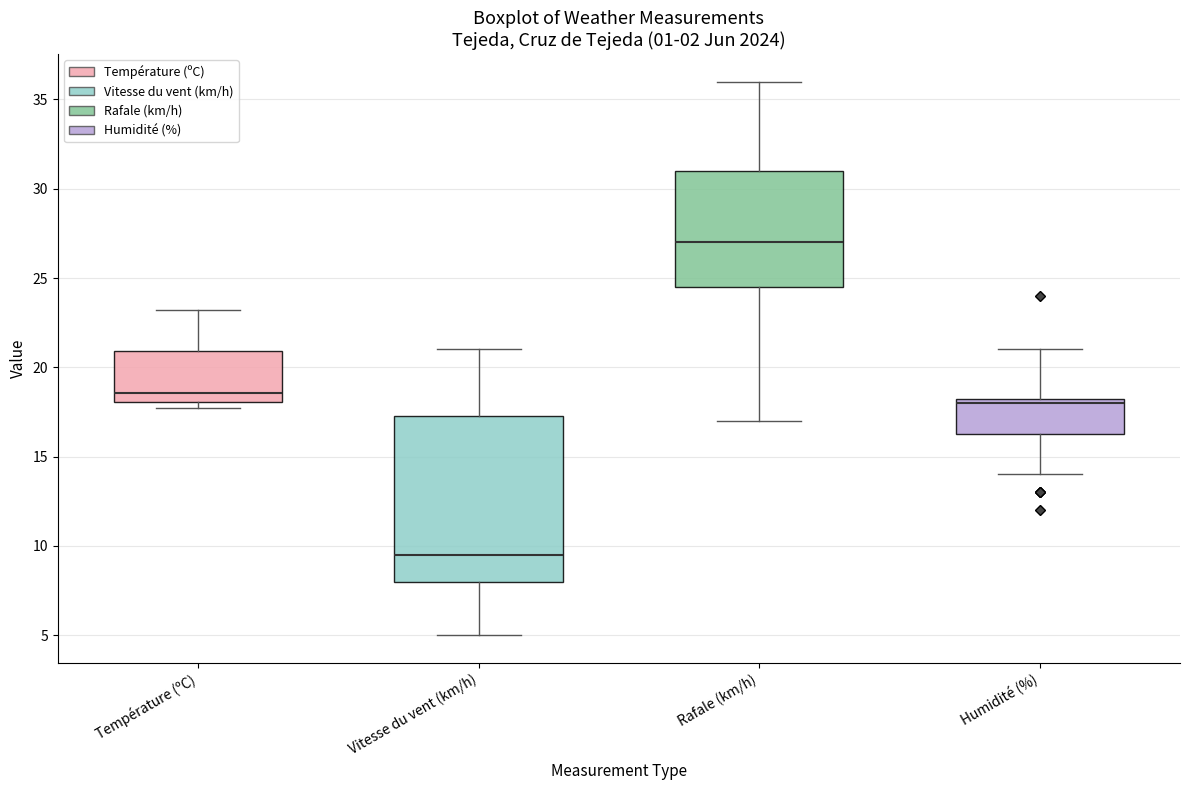

Which box's median line is the highest?

Rafale (km/h)